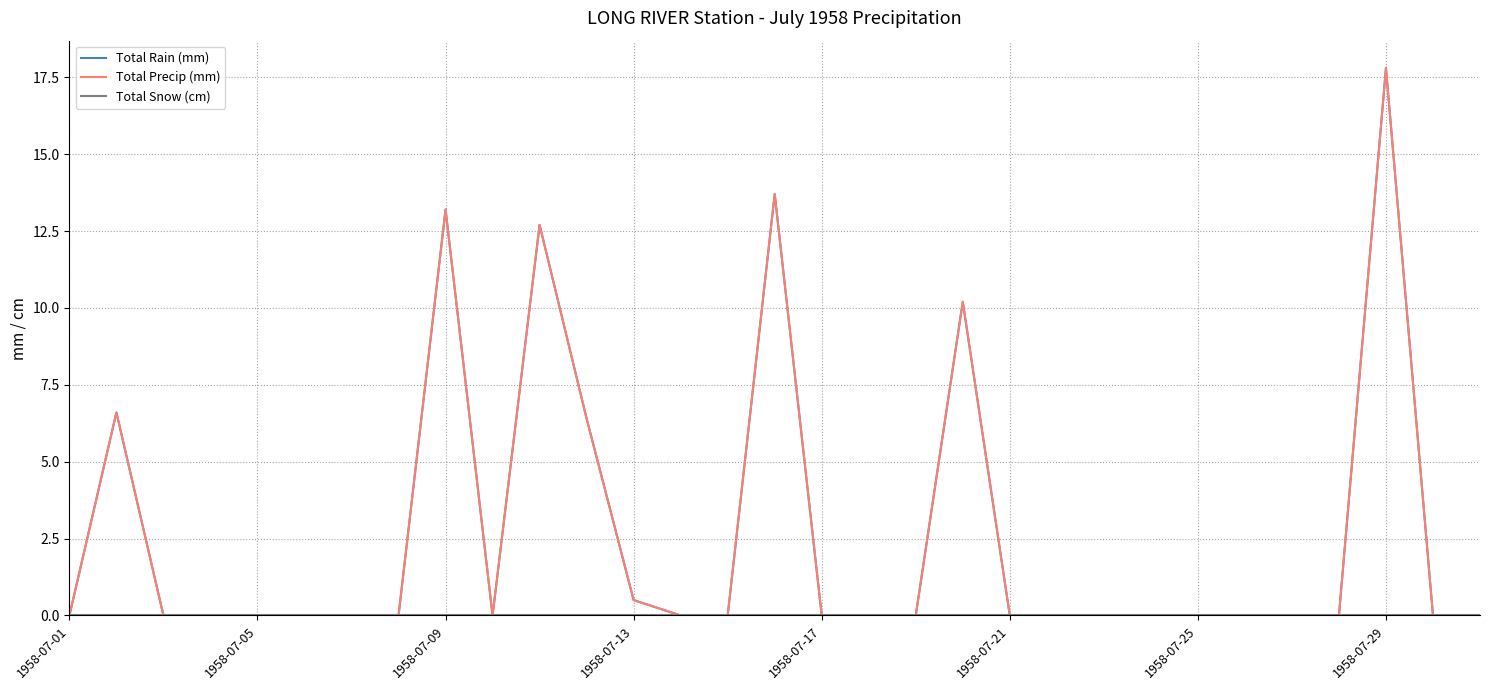

Does the chart have visible grid lines?

Yes